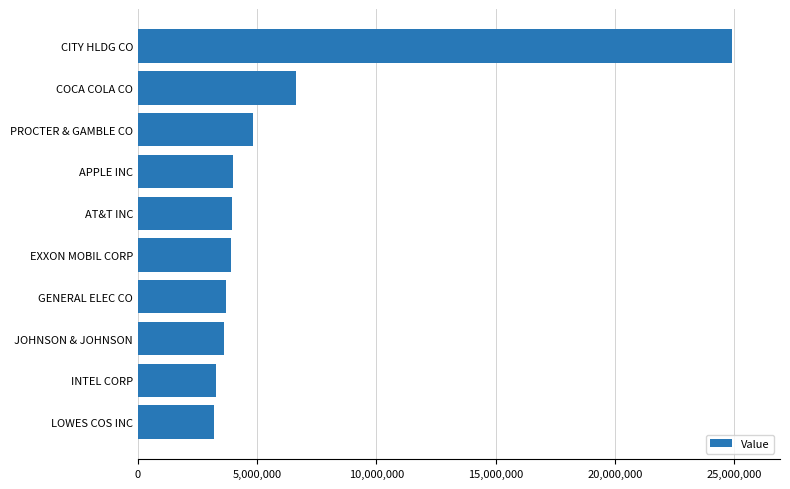

What is the average value?

6203000